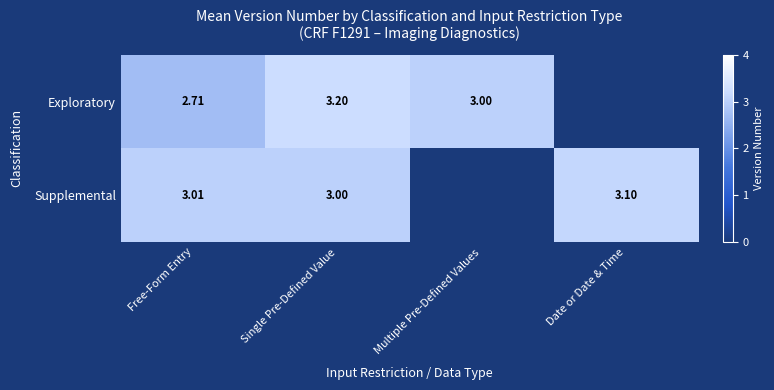

At Free-Form Entry, list the series in order from smallest to largest.

Exploratory, Supplemental